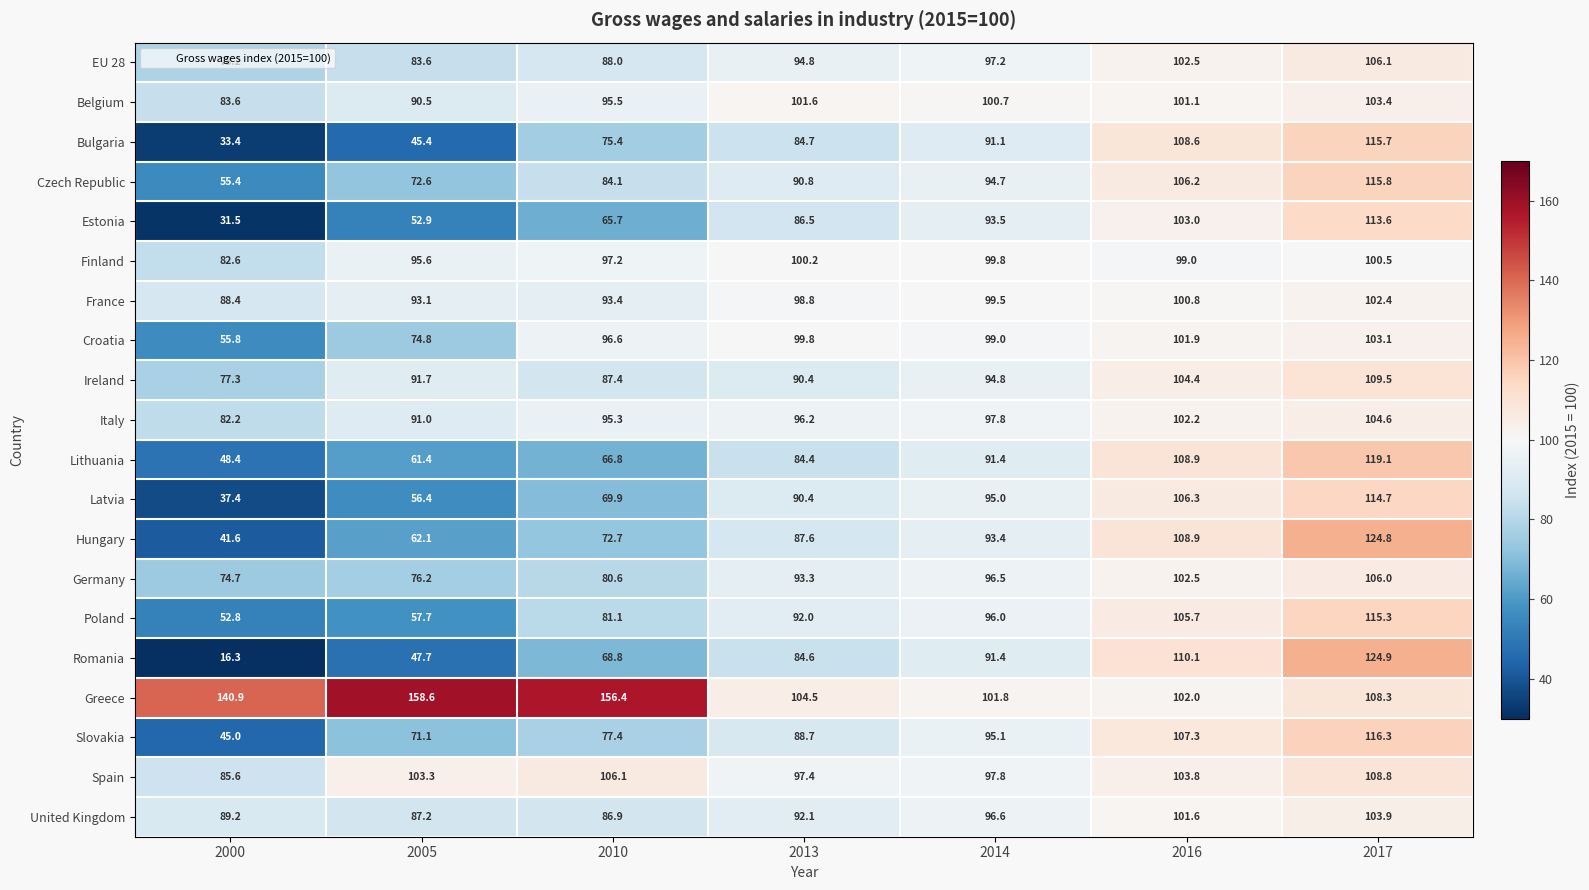

What is the difference between the highest and lowest values at 2013?

20.1